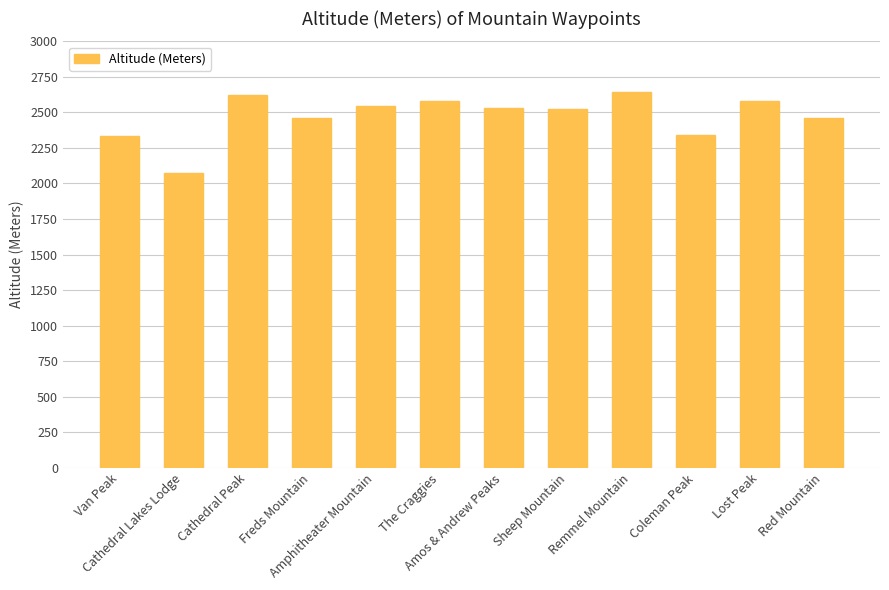

What is the label of the 12th bar from the left?

Red Mountain